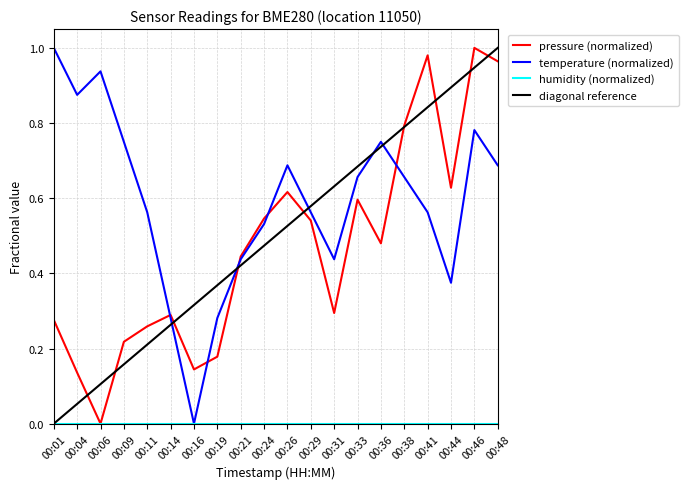

What is the value of the pressure point at the 10th from the left?

0.5